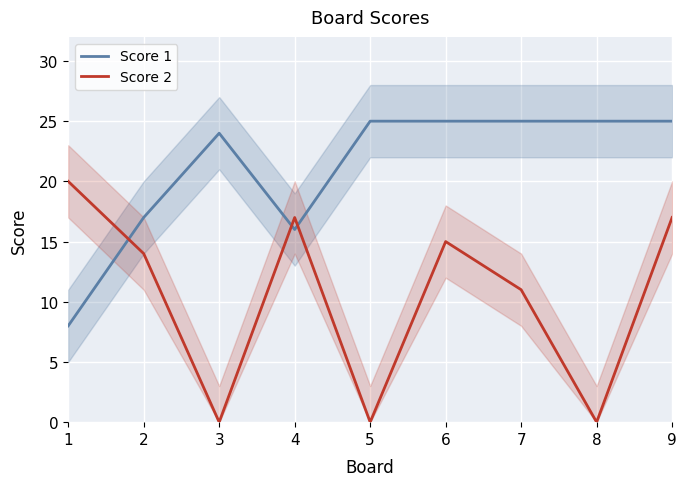

How many Score 2 values are between 0 and 17?

8